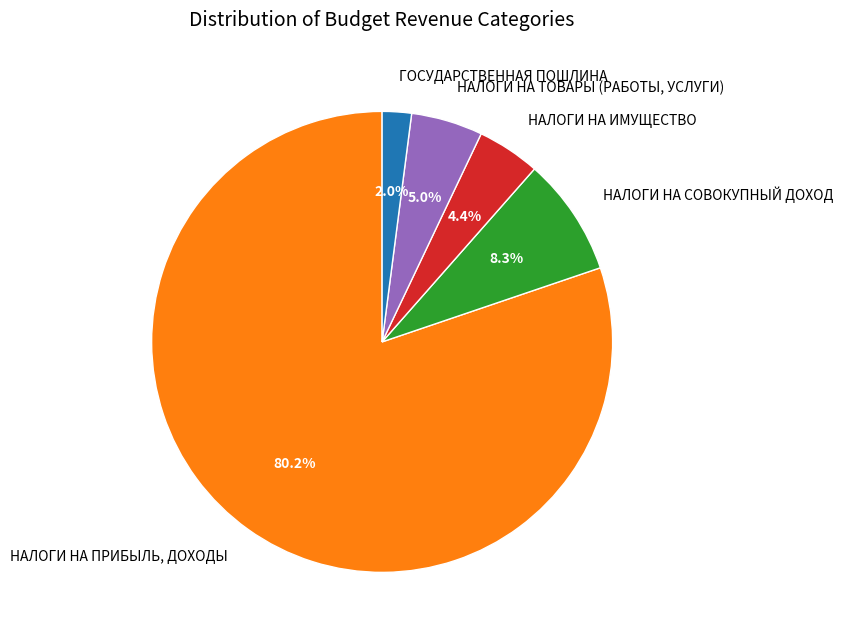

What is the ratio of the value at ГОСУДАРСТВЕННАЯ ПОШЛИНА to the value at НАЛОГИ НА СОВОКУПНЫЙ ДОХОД?

0.2